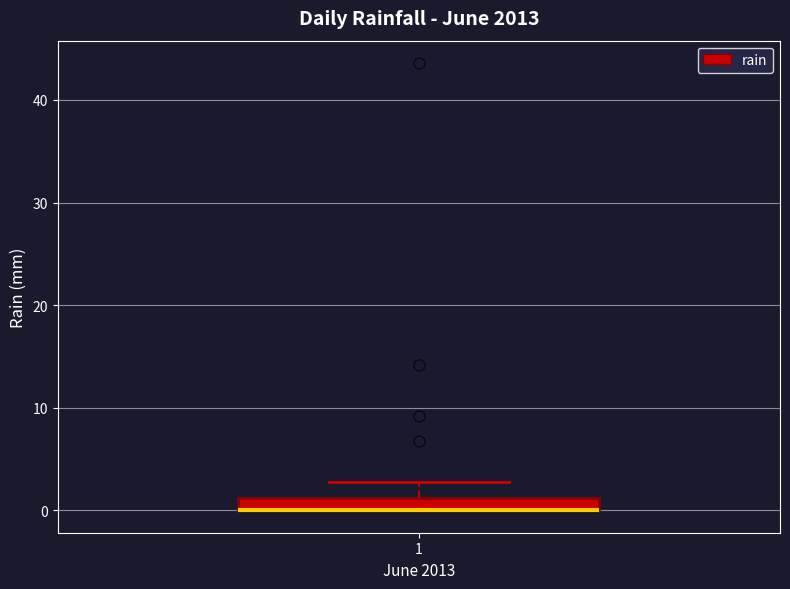

Where is the upper edge of the box at x = 1 on the y-axis? The values are not printed on the chart, so give them approximately, as read against the axis.

1